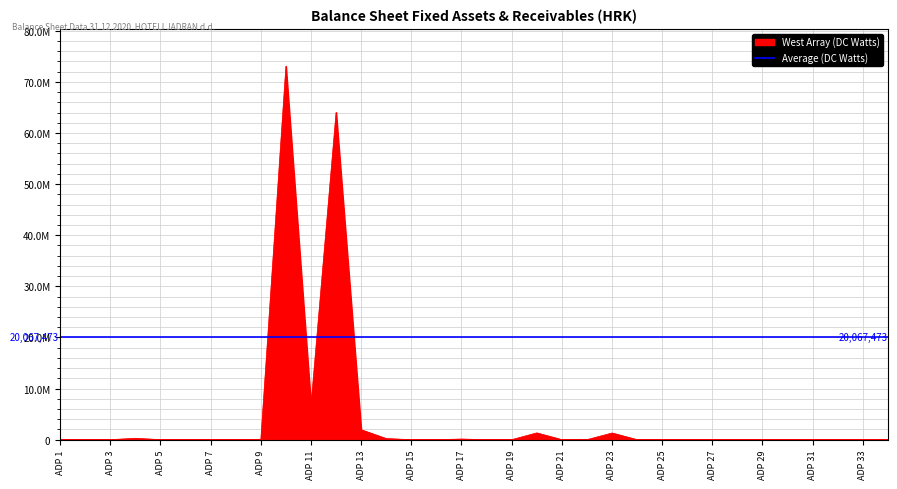

How many positive values are there?

12